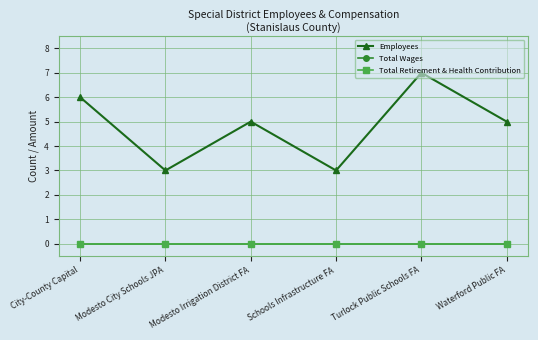

At which label does Total Wages reach its peak?

City-County Capital